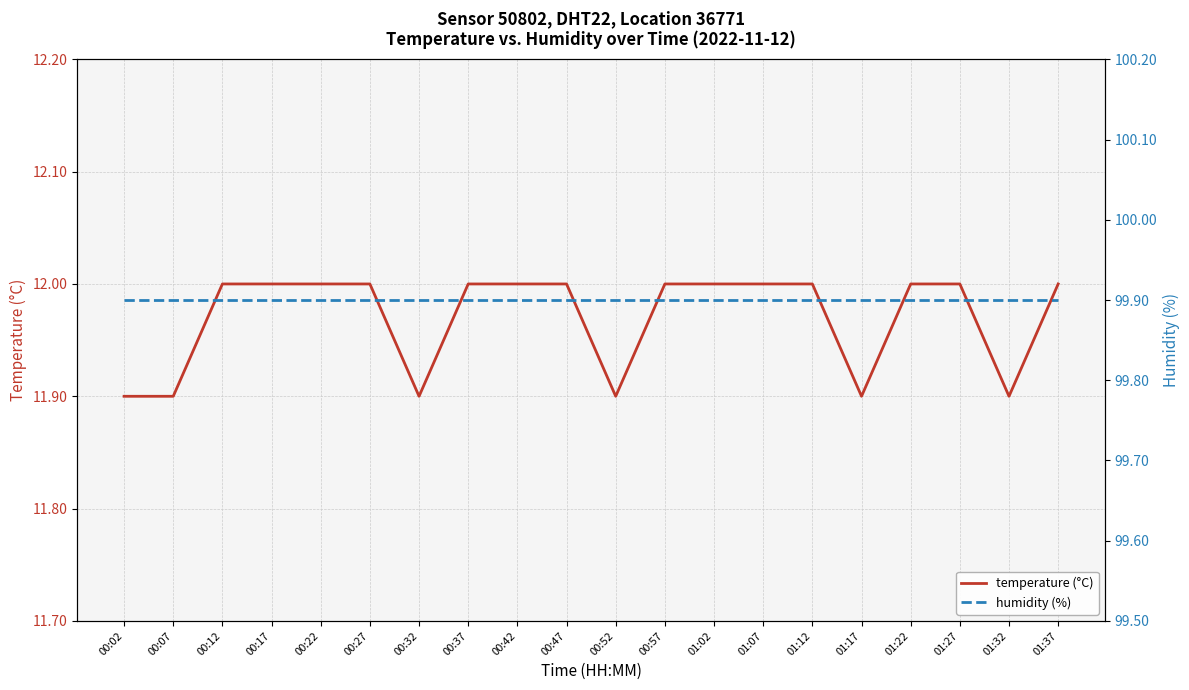

What is the difference between the second highest and minimum values in the temperature (°C) series?

0.1